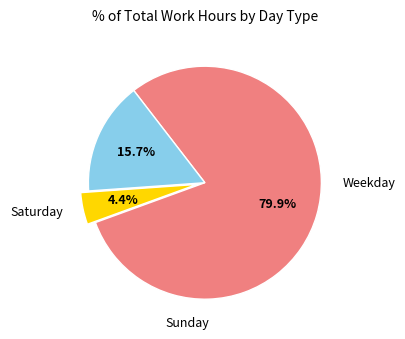

Count the number of slices in the pie.

3